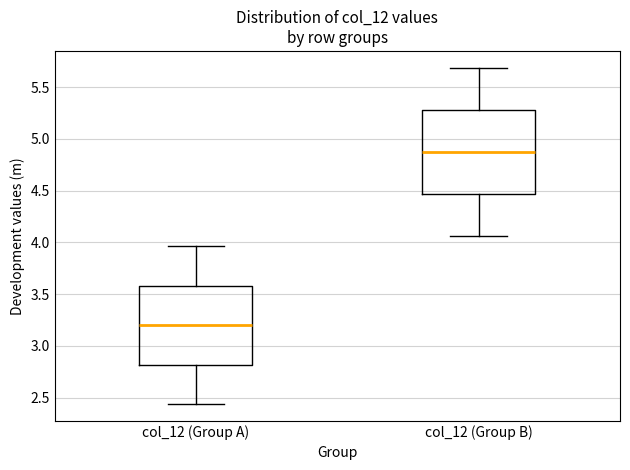

Reading left to right, read every box against the y-axis: the position of its median line, the range the box covers, and the ends of its whiskers. The values are not printed on the chart, so give them approximately, as read against the axis.

col_12 (Group A): median 3.20, box 2.80 to 3.60, whiskers 2.45 to 3.95
col_12 (Group B): median 4.90, box 4.45 to 5.30, whiskers 4.05 to 5.70